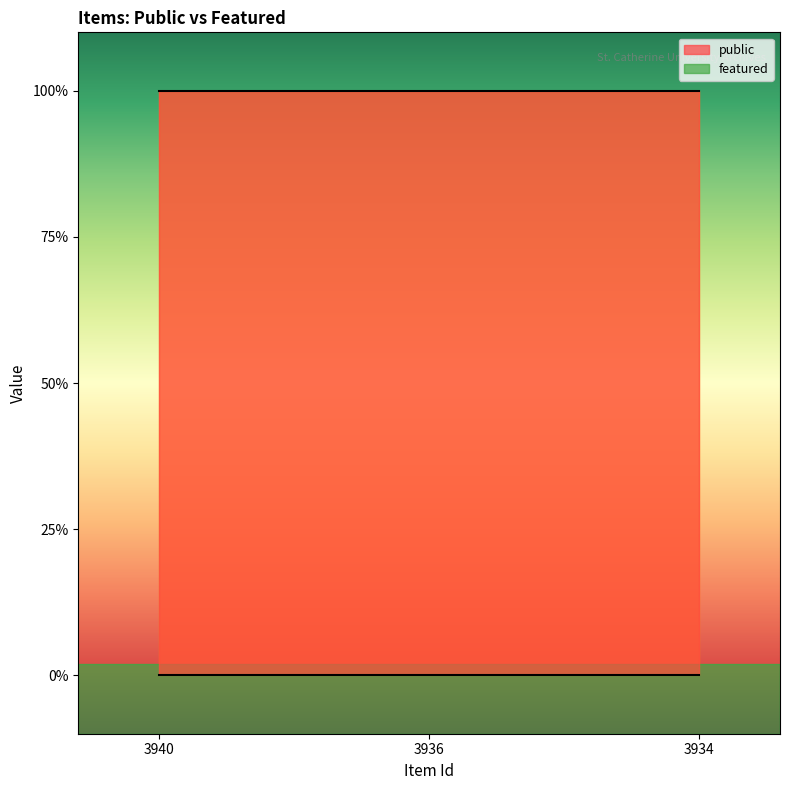

True or false: public has a value of 1 at 3936.

True